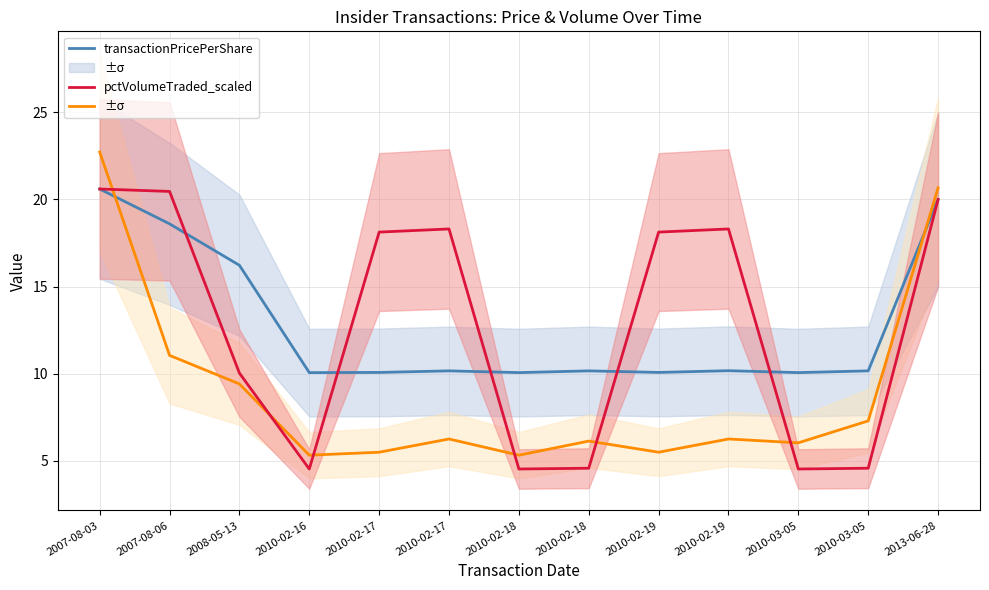

At which category does transactionValue_scaled reach its first local peak?

2010-02-17